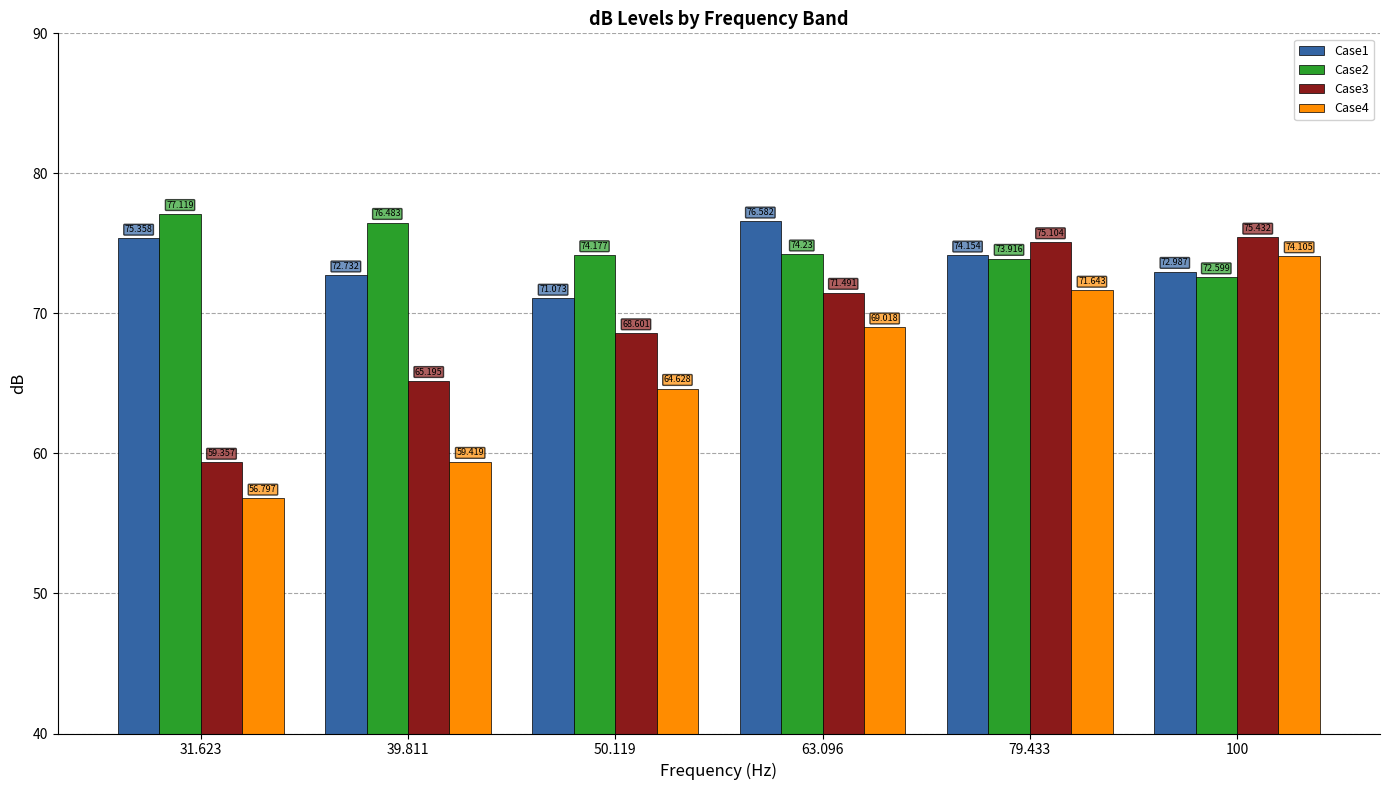

What is the difference between the highest and lowest values at 39.811?

17.1